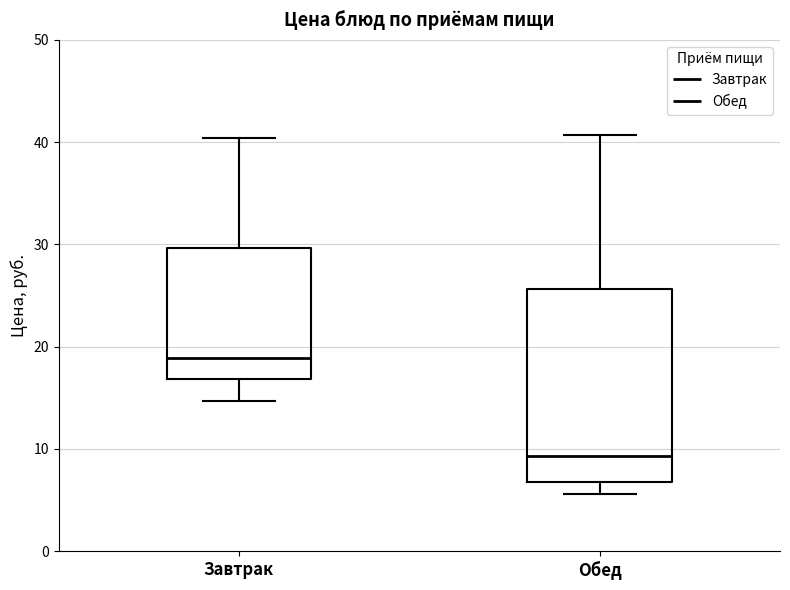

Reading left to right, transcribe this box plot: for each box, give where its median line is, the range the box spans, and where its two whiskers end, as read against the y-axis. The values are not printed on the chart, so give them approximately, as read against the axis.

Завтрак: median 19, box 17 to 30, whiskers 15 to 40
Обед: median 9, box 7 to 26, whiskers 6 to 41